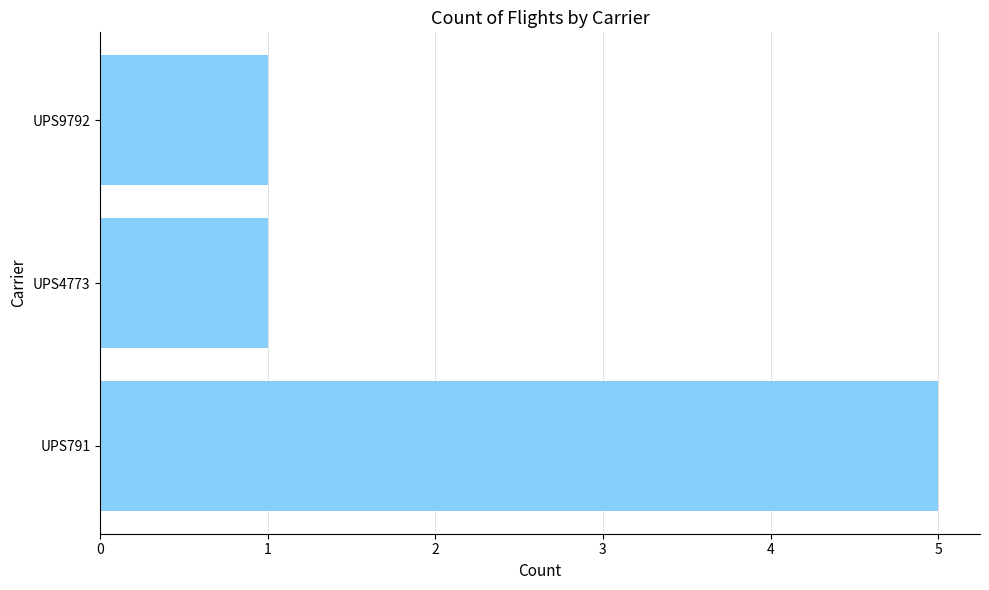

Reading bottom to top, extract all data points from this chart.

UPS791=5	UPS4773=1	UPS9792=1